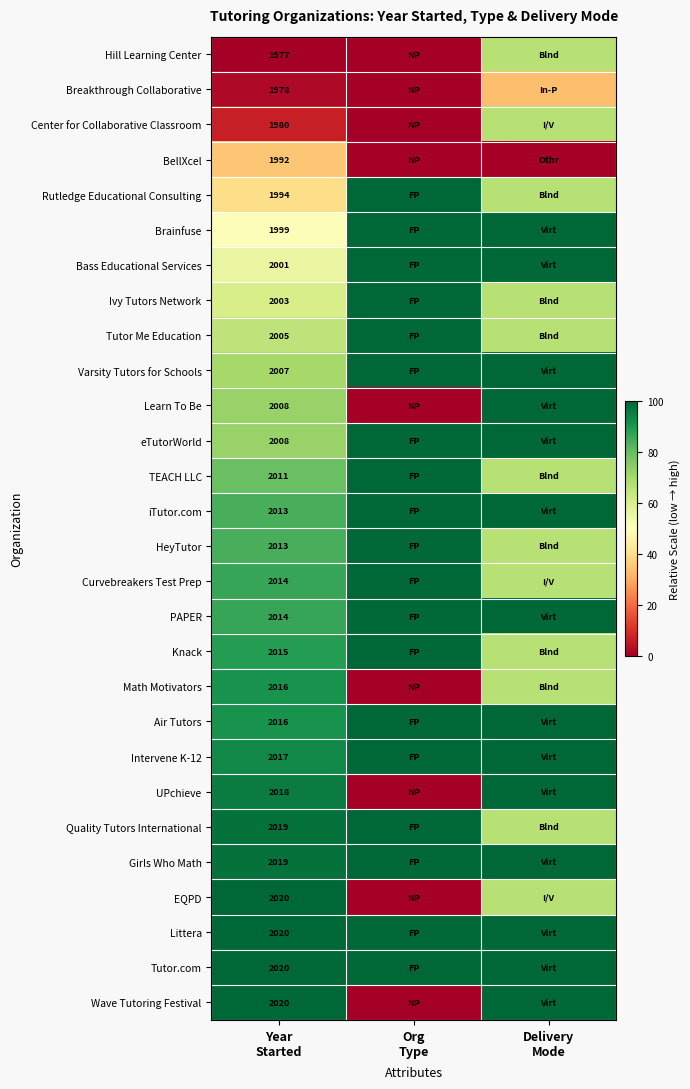

At which label does Center for Collaborative Classroom reach its peak?

Delivery Mode